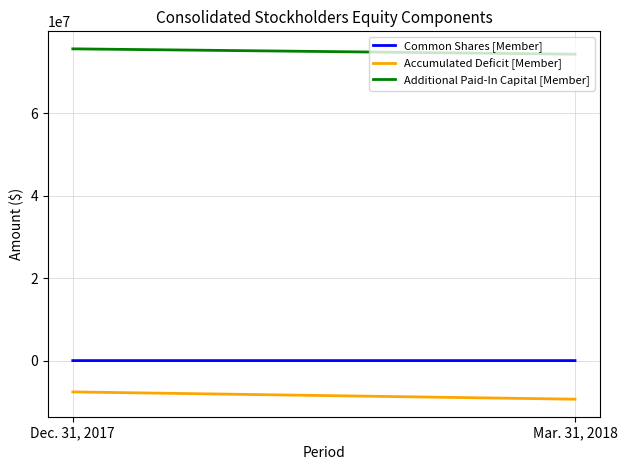

What is the sum of the Additional Paid-In Capital [Member] values at Mar. 31, 2018 and Dec. 31, 2017?

149880684